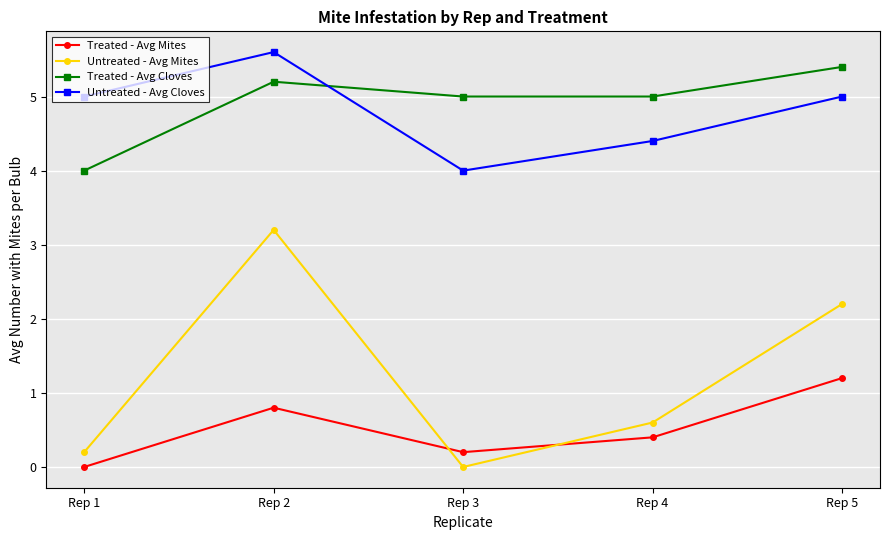

True or false: Treated - Avg Mites and Treated - Avg Cloves intersect in this chart.

False